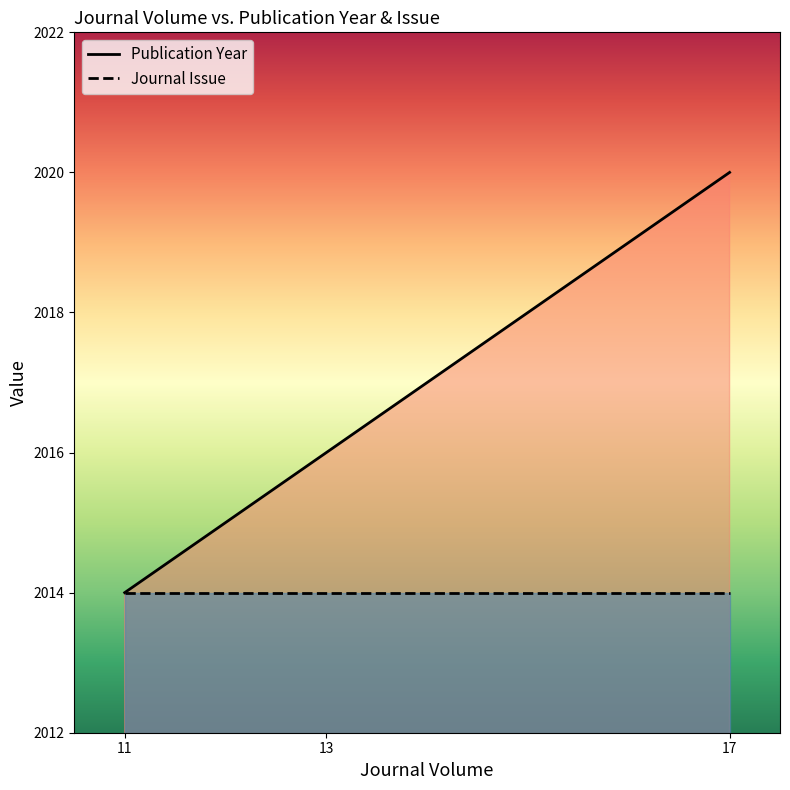

What is the value of the Journal Issue point at the 3rd from the left?

2014